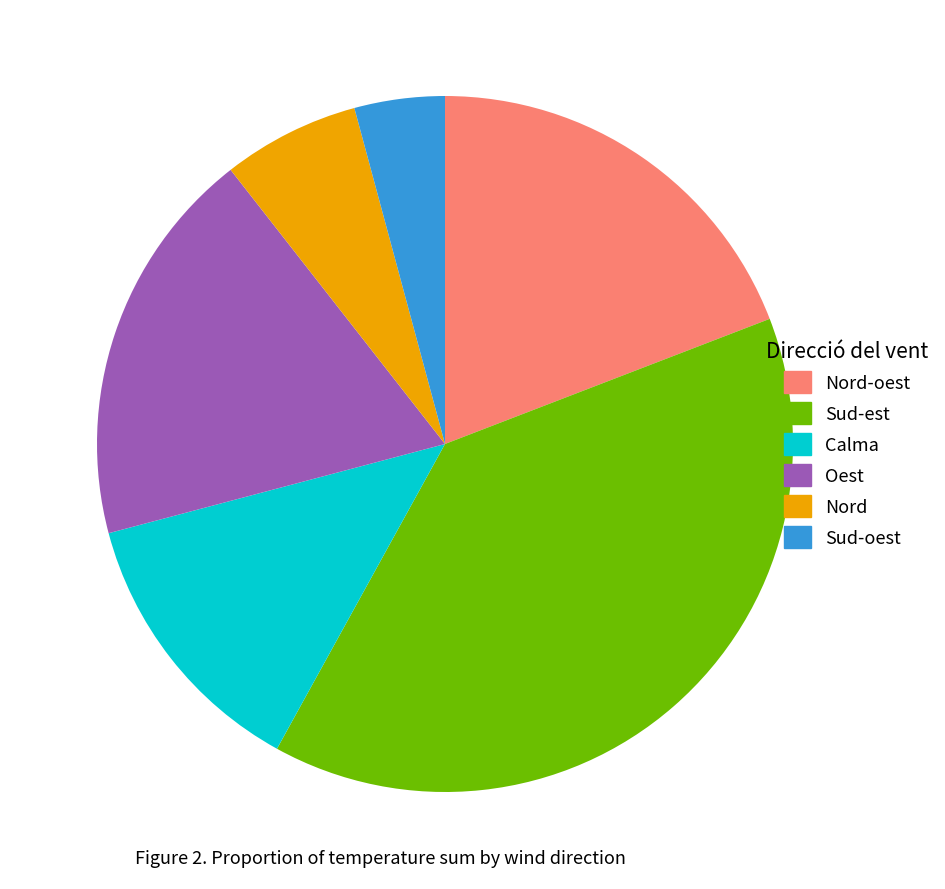

Is Nord the majority of the pie?

No